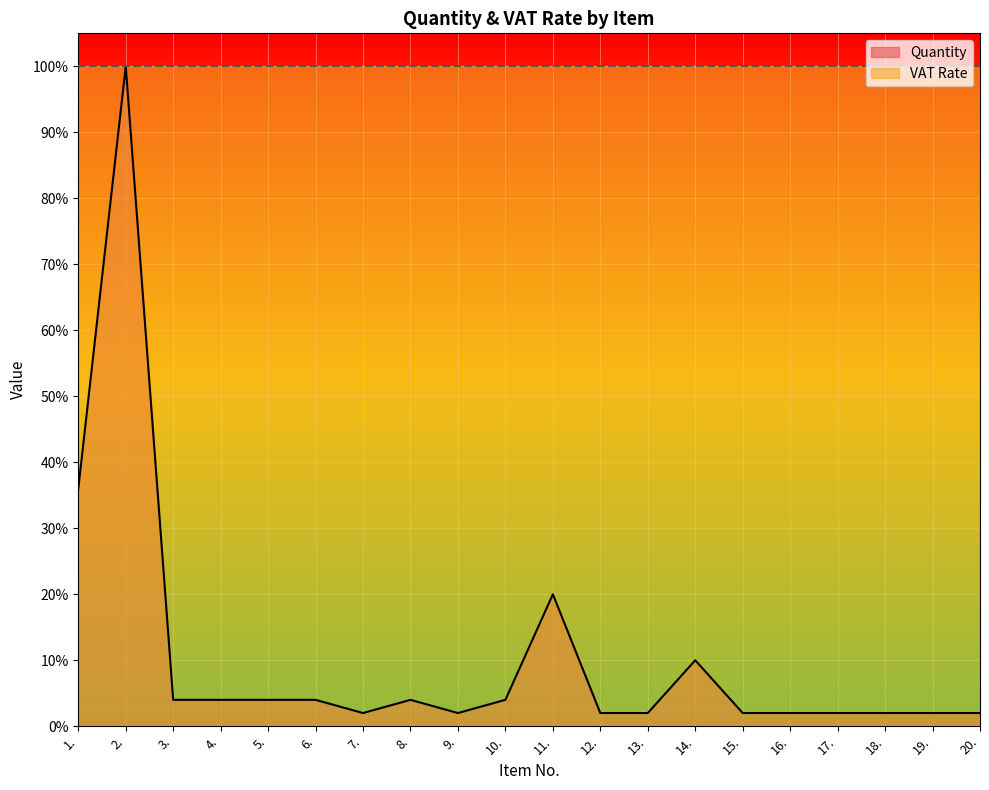

The chart shows a value of 0.0 at 20.. True or false?

False